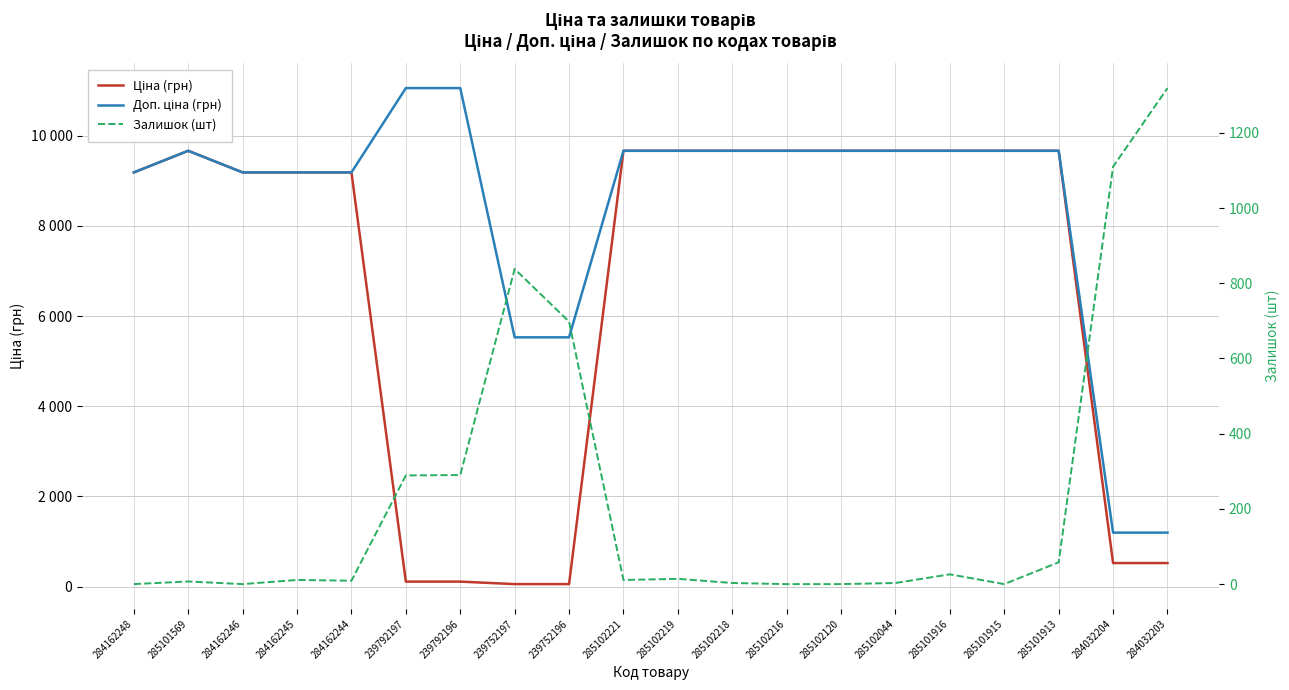

Is it true that Залишок (шт) equals 0.0 at 284162246?

True